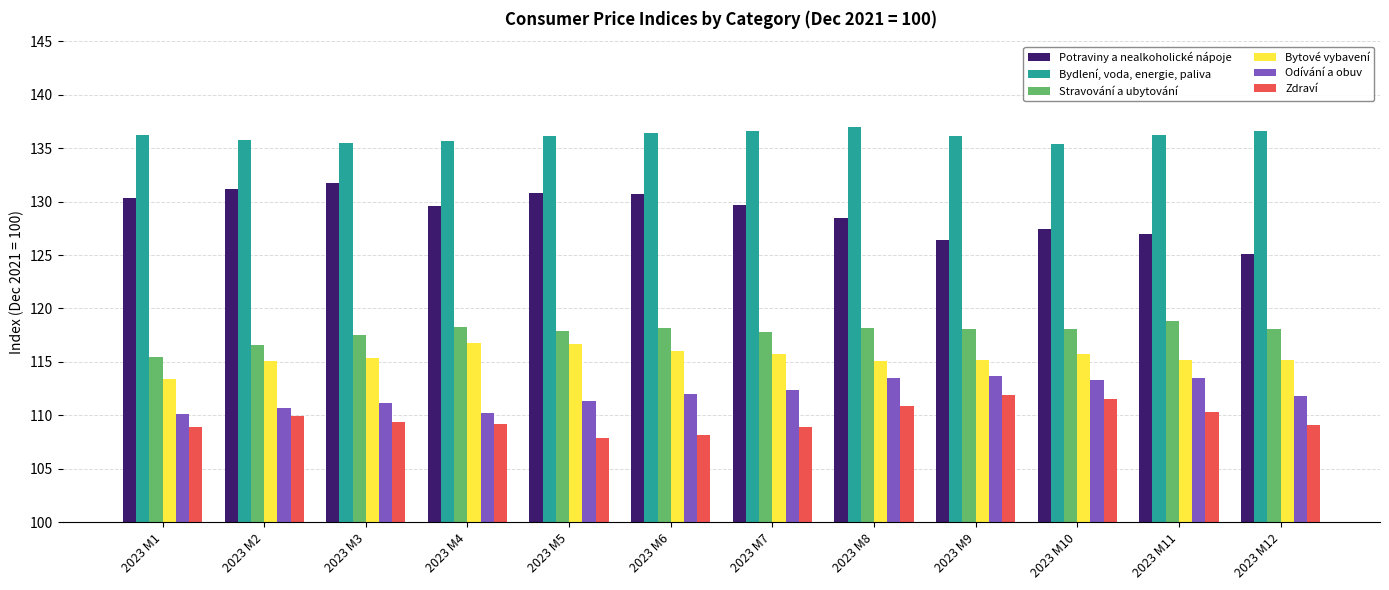

What is the approximate value of Odívání a obuv at 2023 M8?

113.5